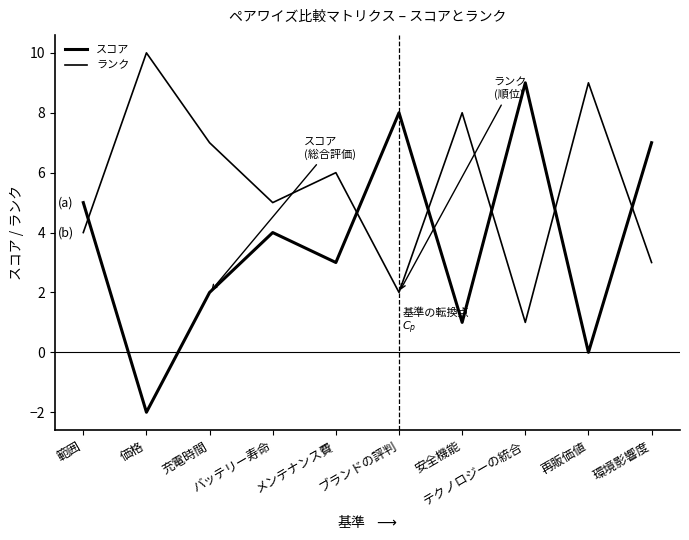

Which series changed the most between 充電時間 and 再販価値?

スコア